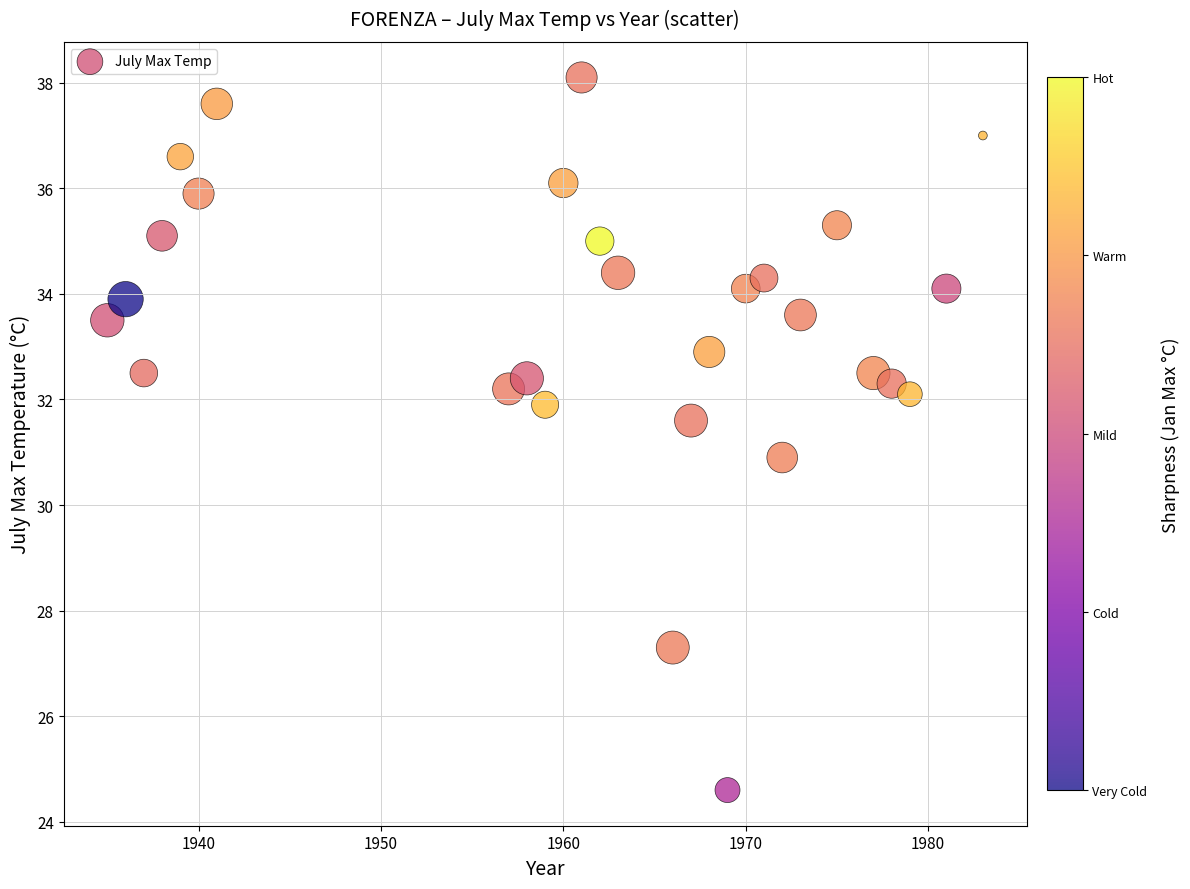

What is the range of Y values (max minus min)?

13.5